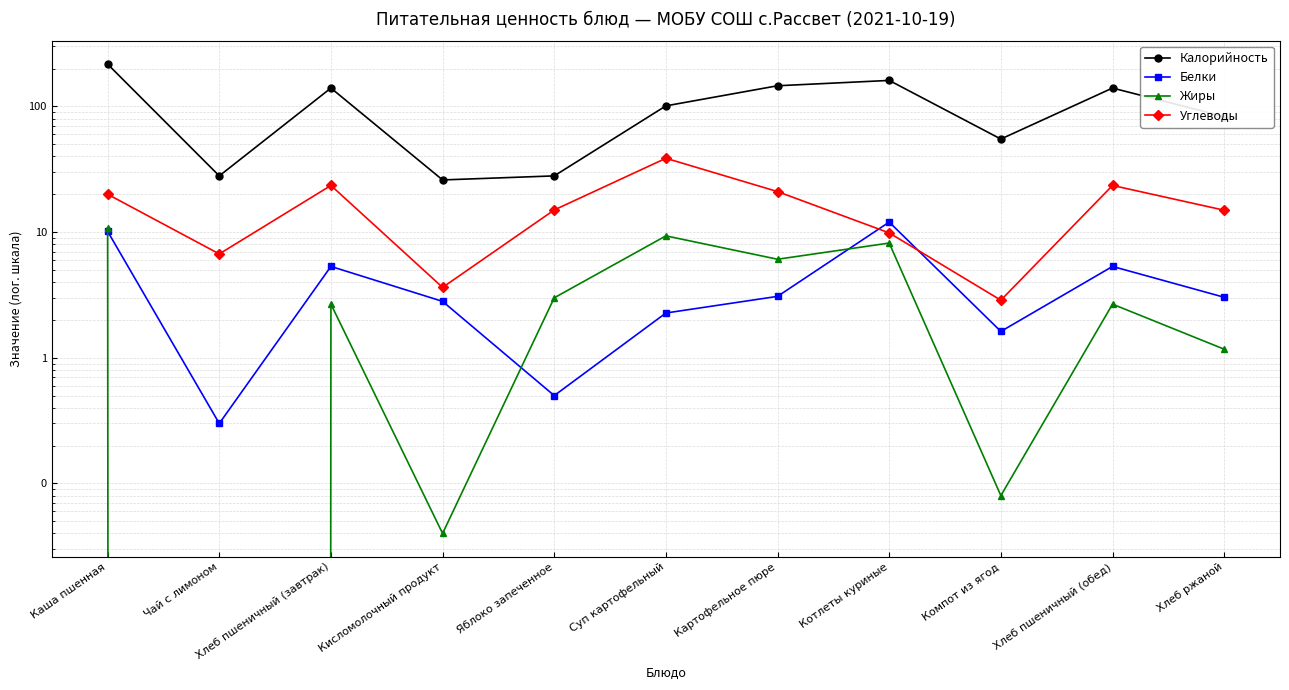

Where is the first local minimum for Жиры?

Чай с лимоном